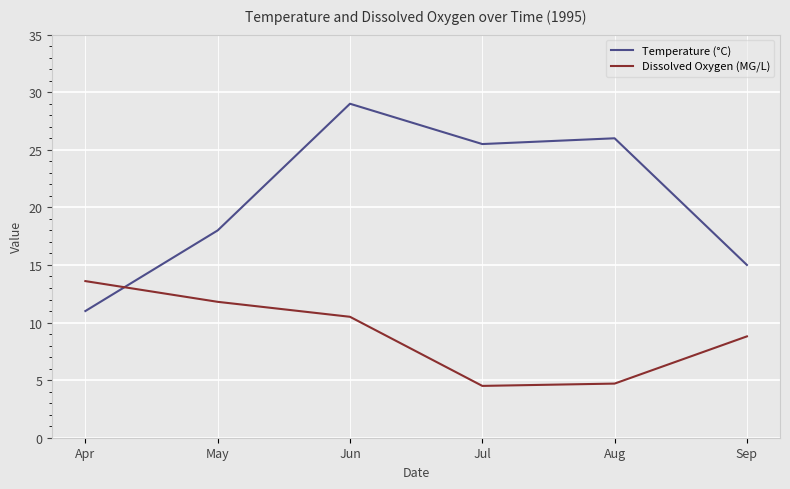

Is it true that Temperature (°C) equals 11.7 at Jul?

False